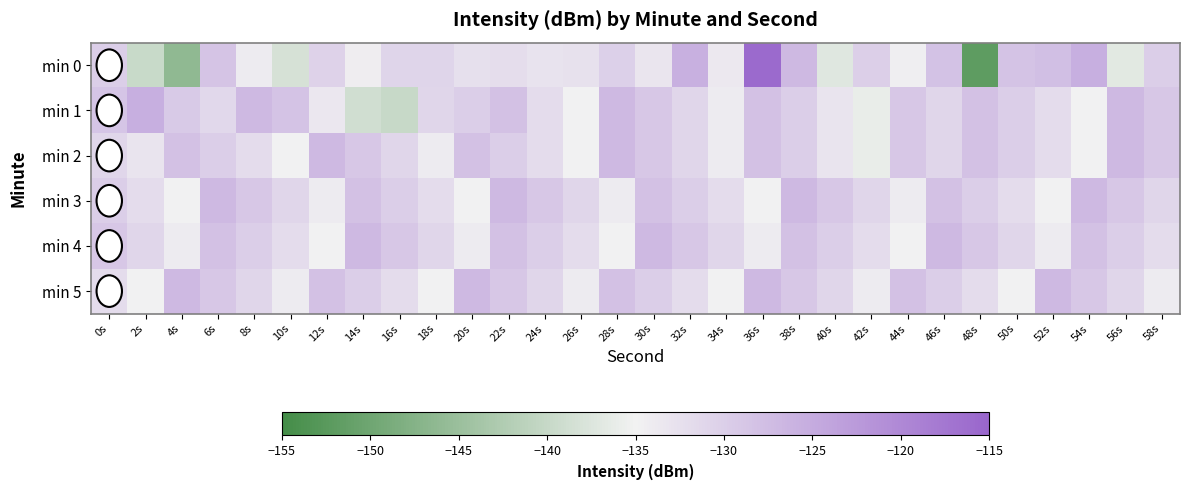

What is the greatest value displayed?

-115.7